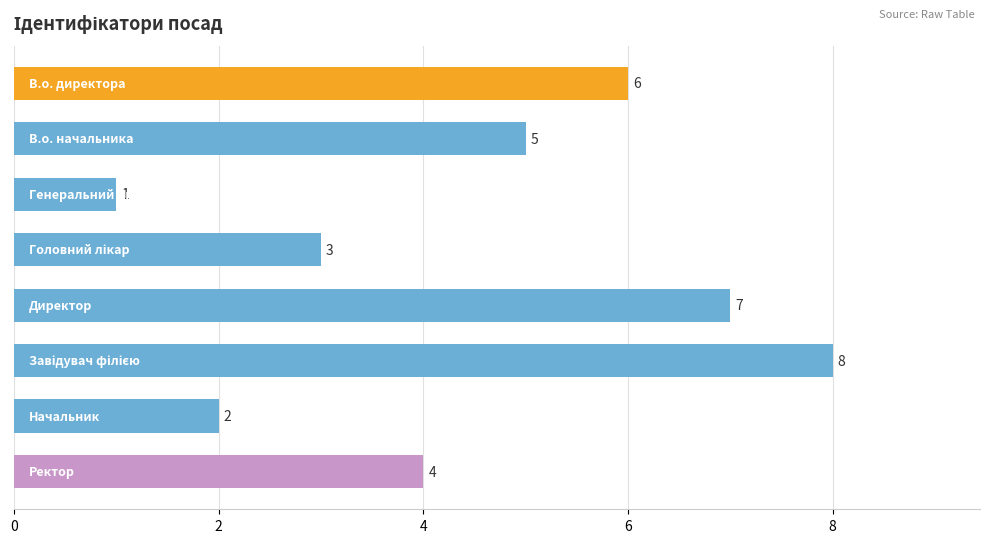

What is the smallest value displayed?

1